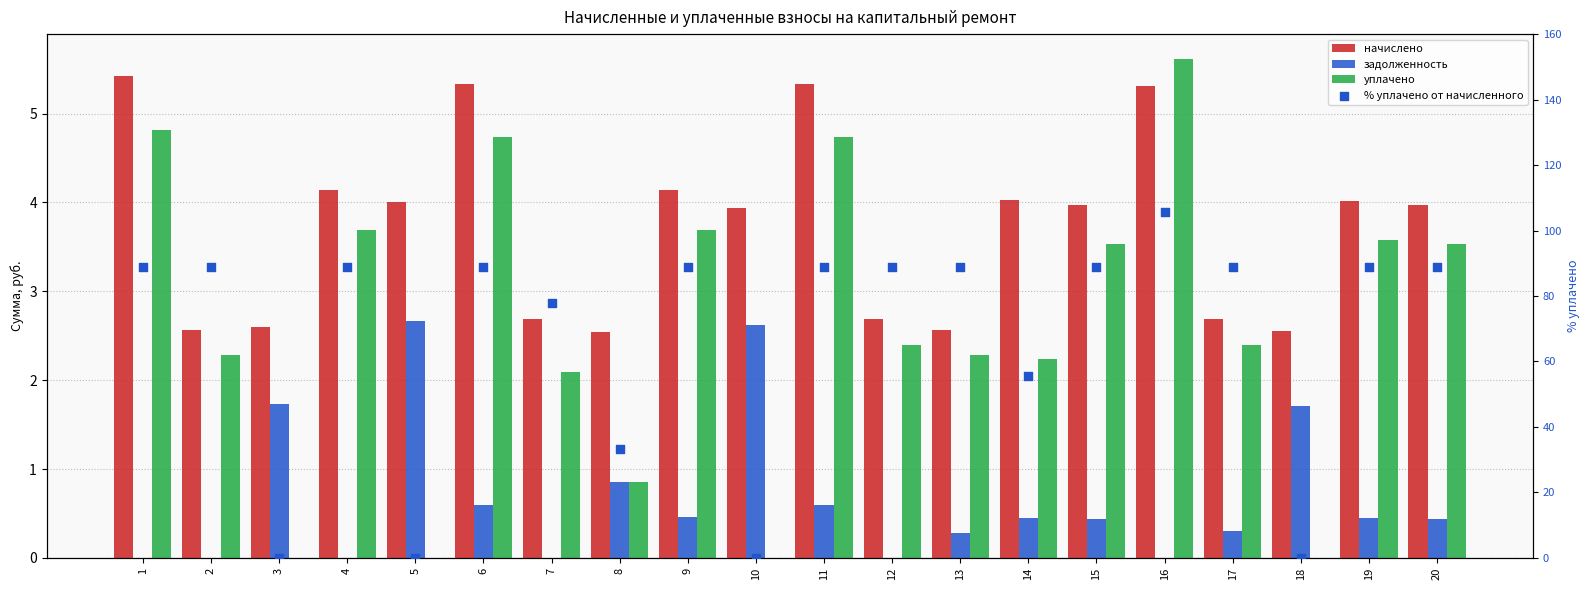

At how many categories does at least one series exceed 42?

15